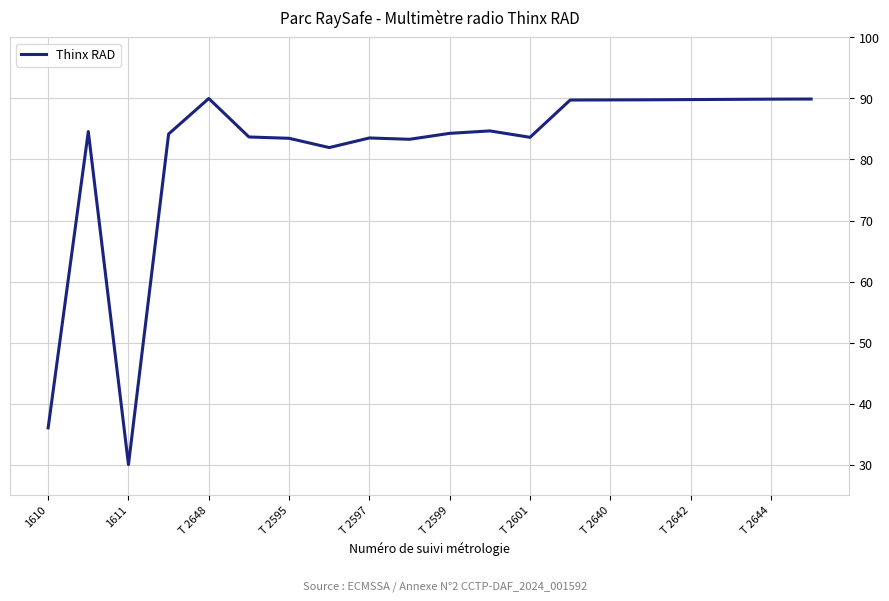

What is the maximum value shown in the chart?

90.0